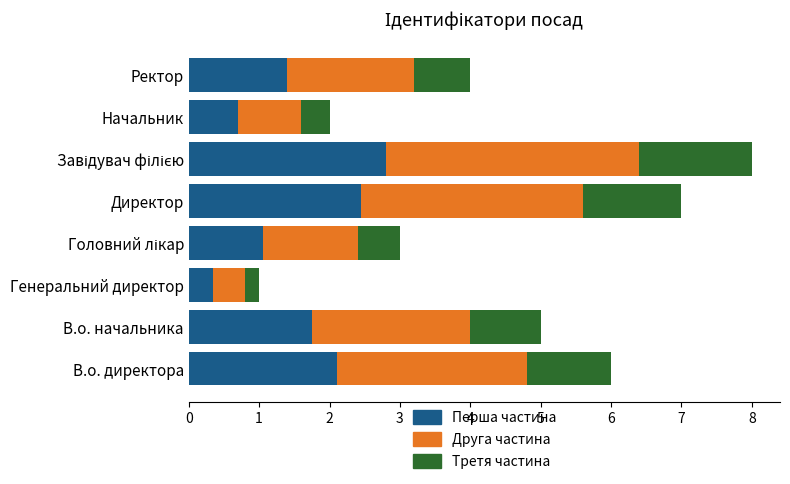

Which category has the lowest value in the Перша частина series?

Генеральний директор